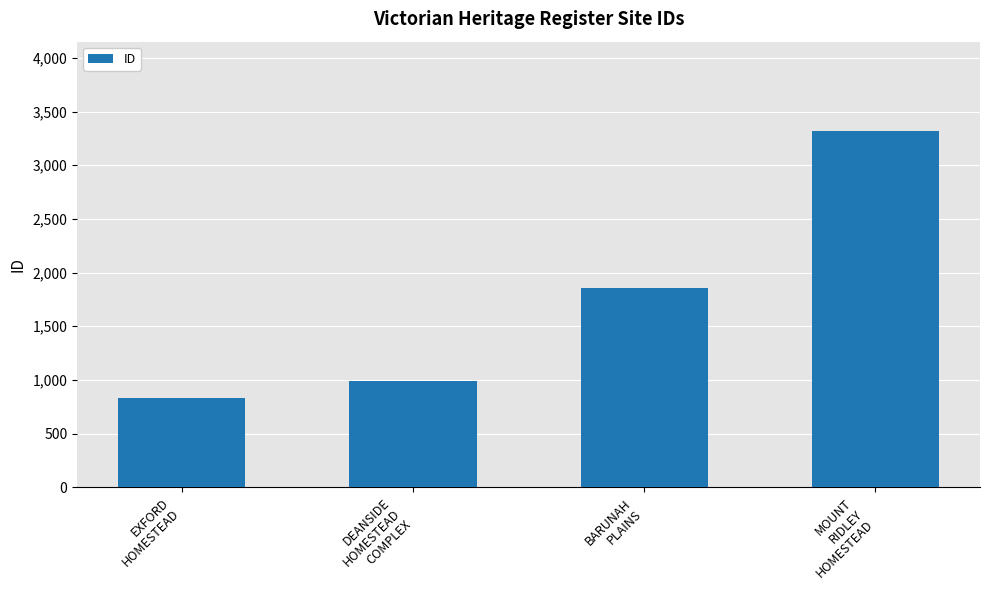

What is the difference between the second highest and minimum values?

1025